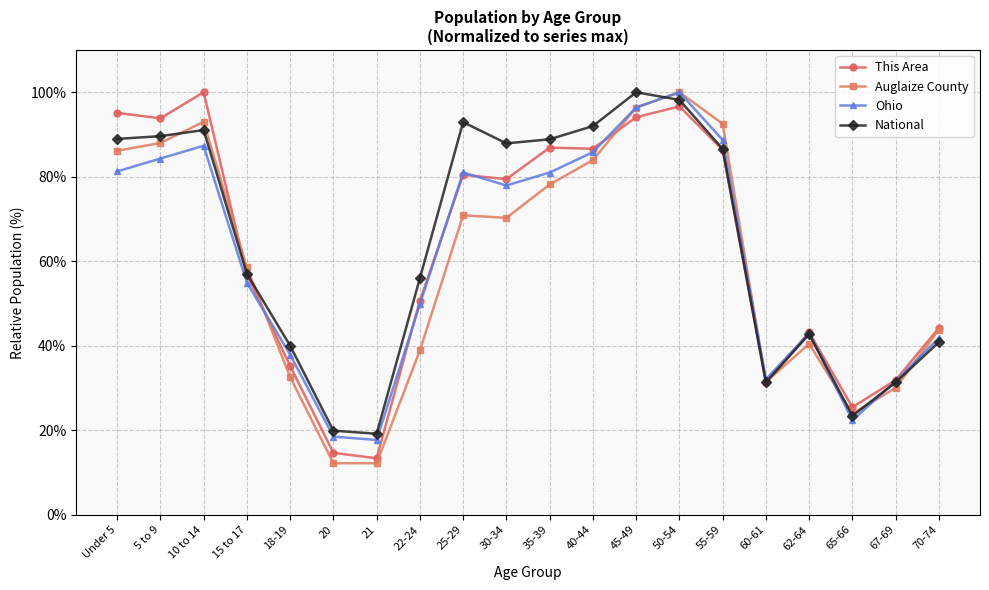

Read the National value at 10 to 14.

91.1